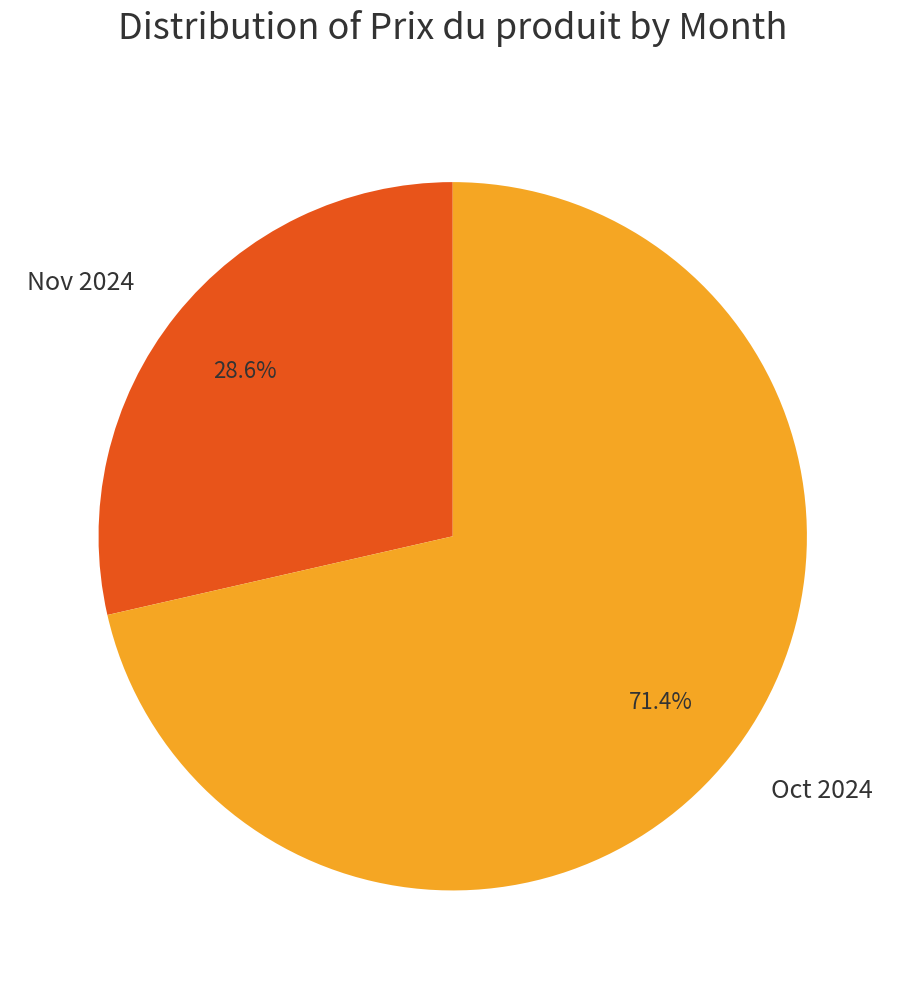

Count the number of slices in the pie.

2